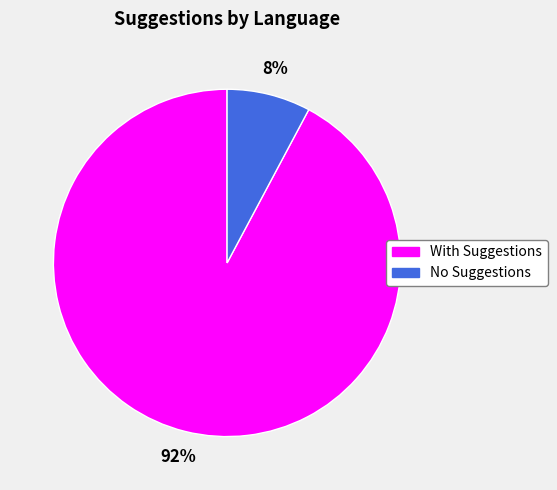

To the nearest percent, what is the difference between the largest and smallest slice percentages?

84%